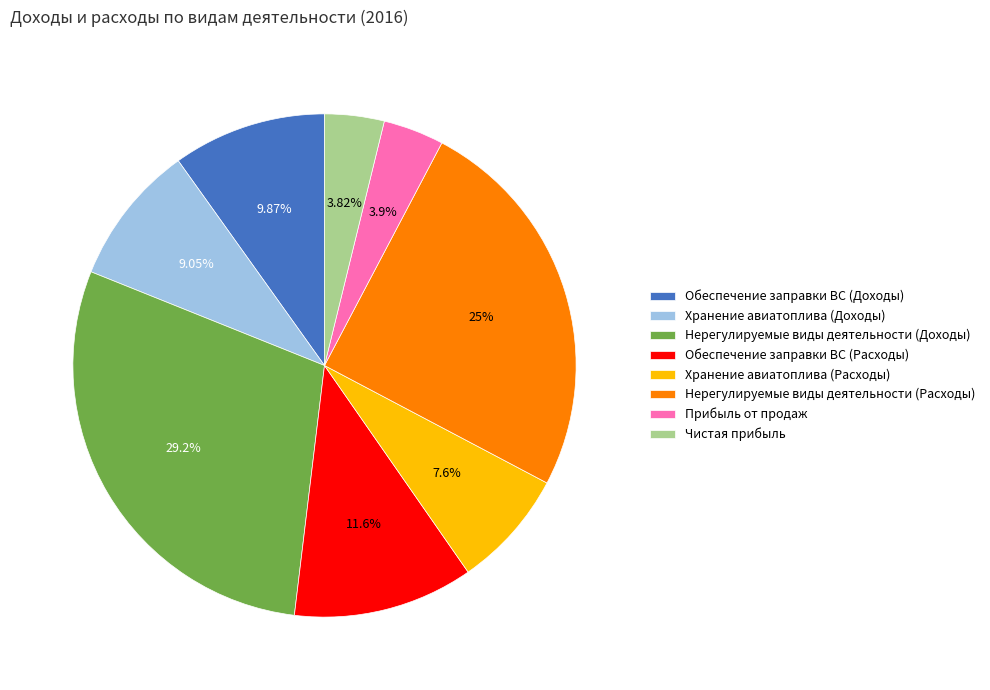

Is there a majority slice in this chart?

No